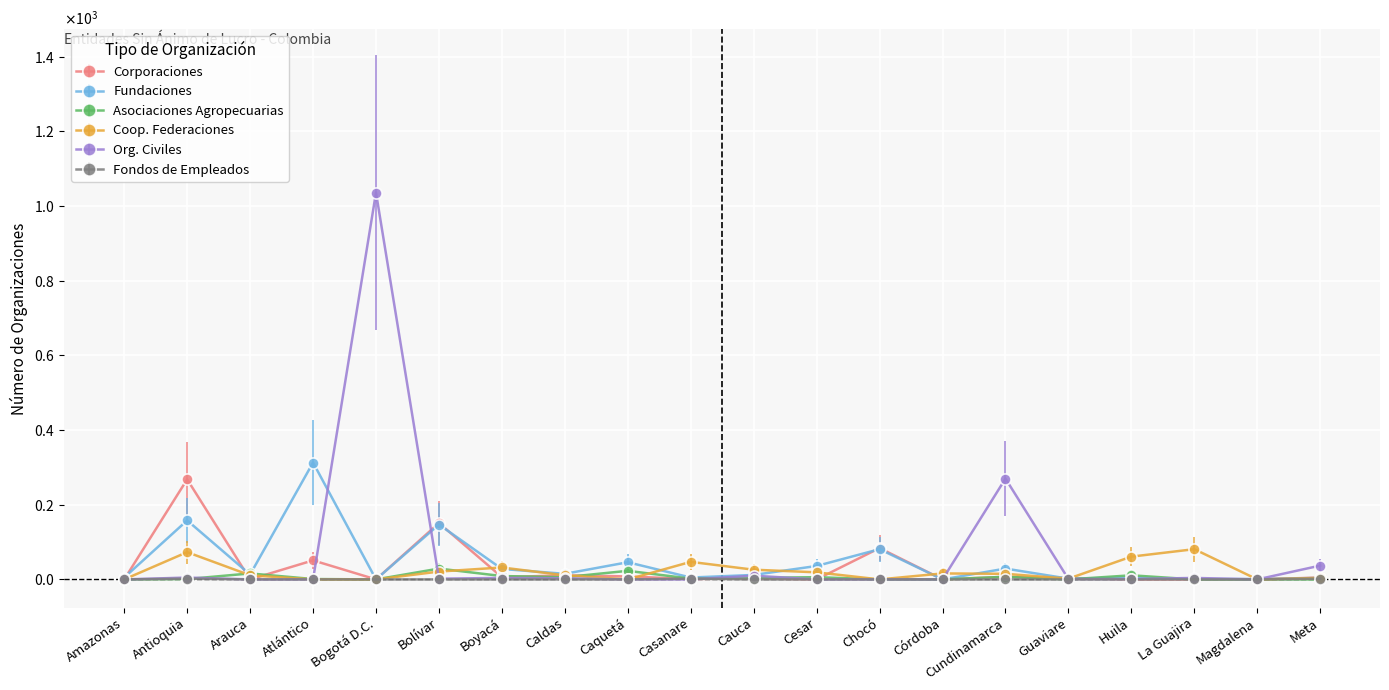

List the series in order of their peak value, highest first.

Org. Civiles, Fundaciones, Corporaciones, Coop. Federaciones, Asociaciones Agropecuarias, Fondos de Empleados